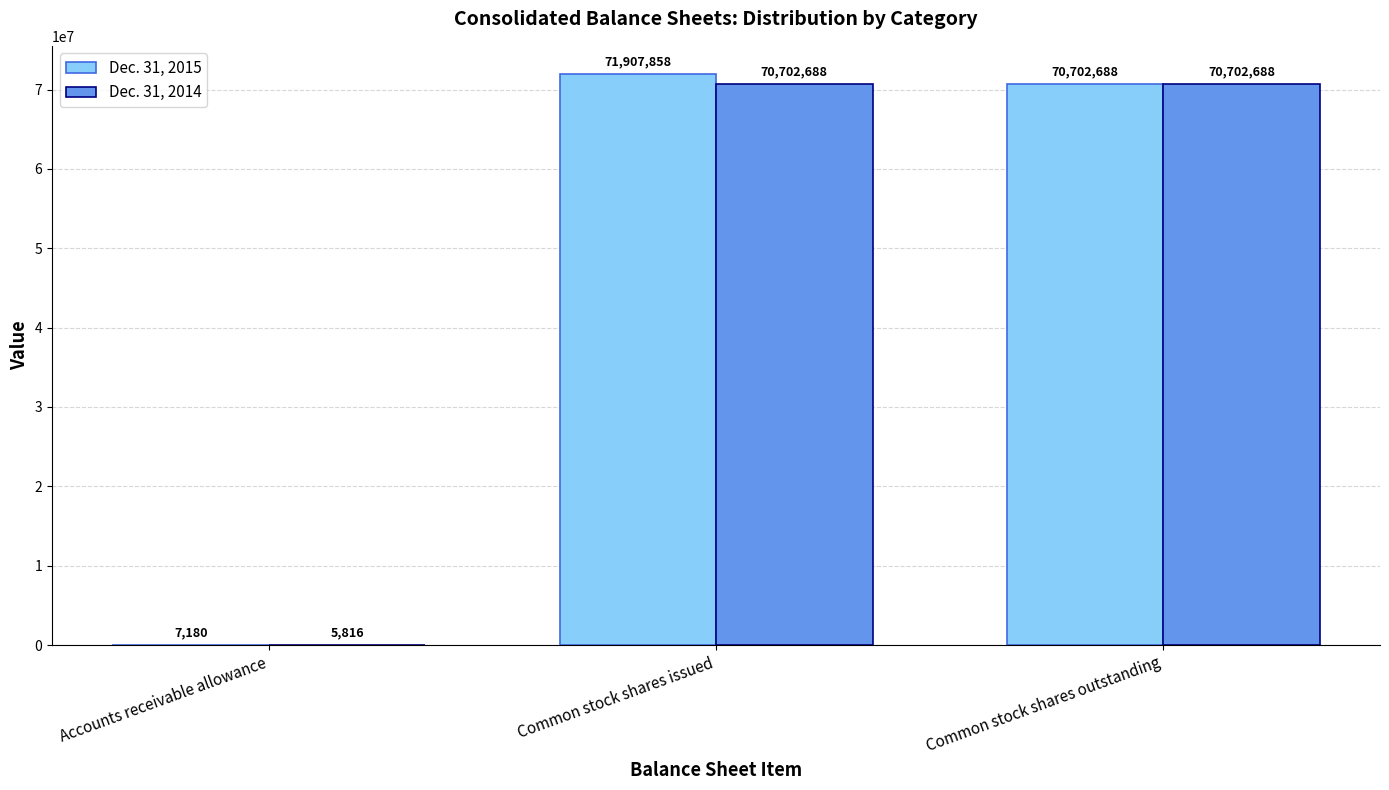

How many distinct data groups are displayed?

2